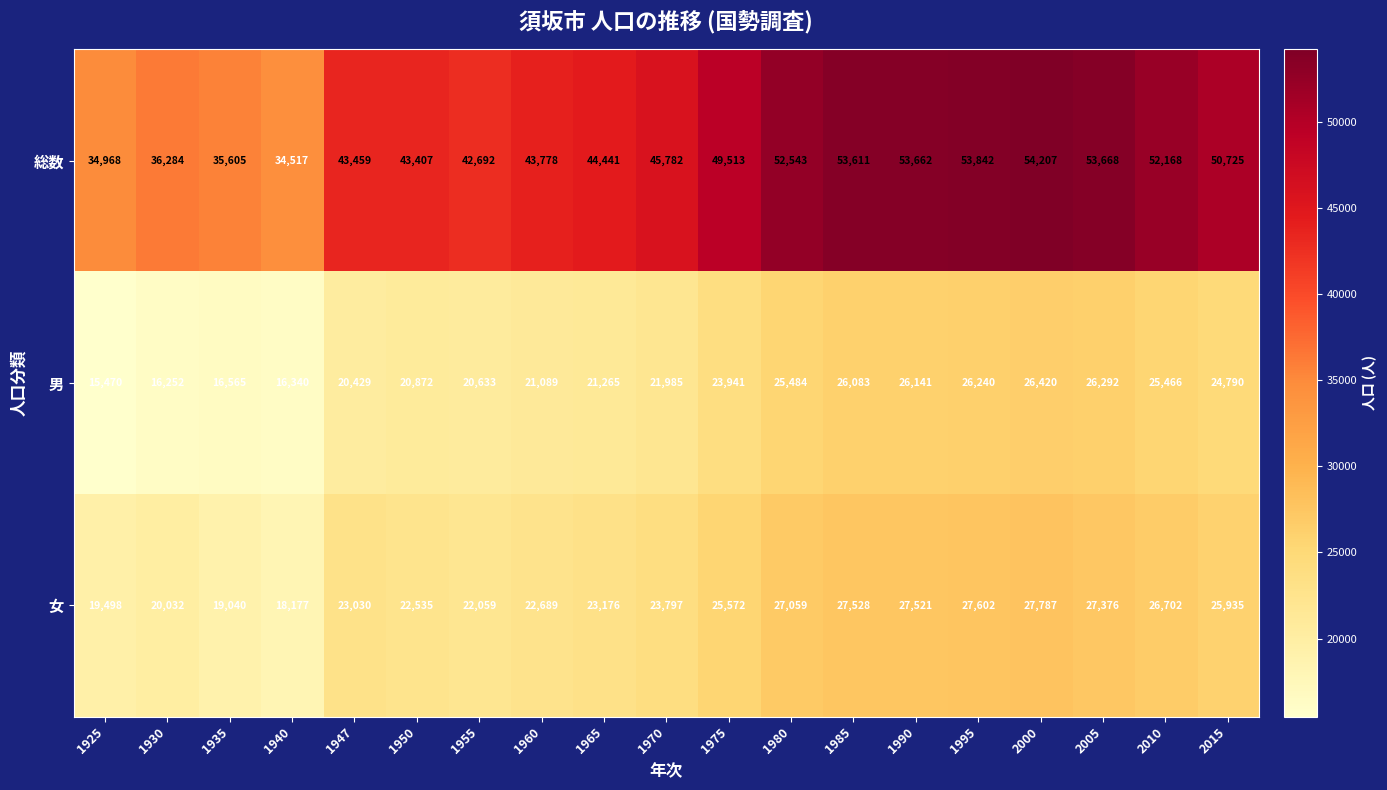

True or false: 総数 has a value of 36284 at 1930.

True